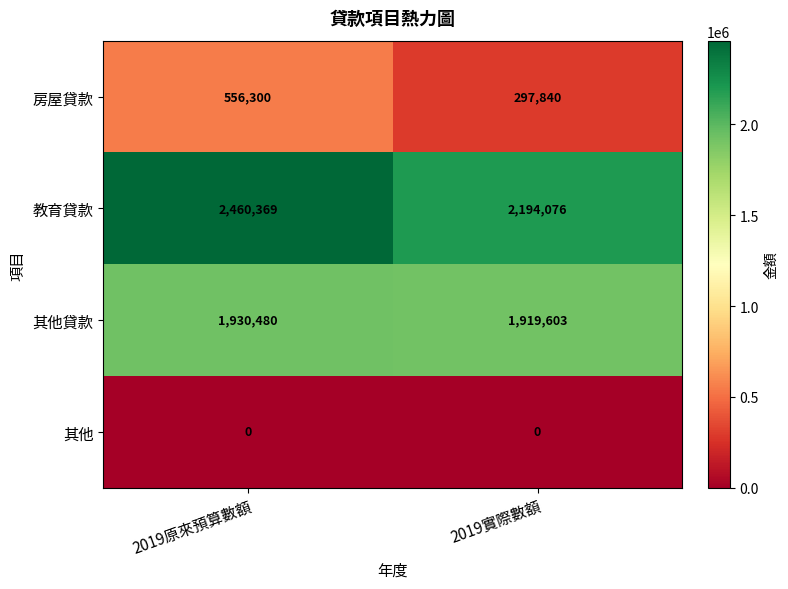

What is the sum of all 教育貸款 values?

4654445